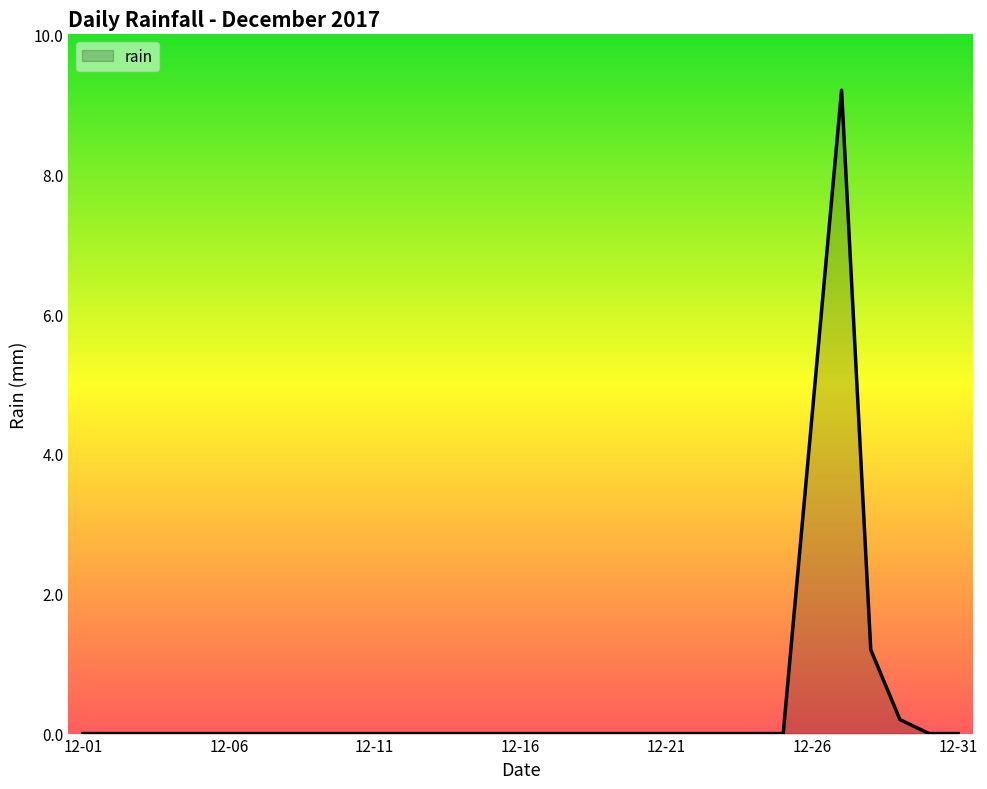

Does the chart display data point markers on the line(s)?

No